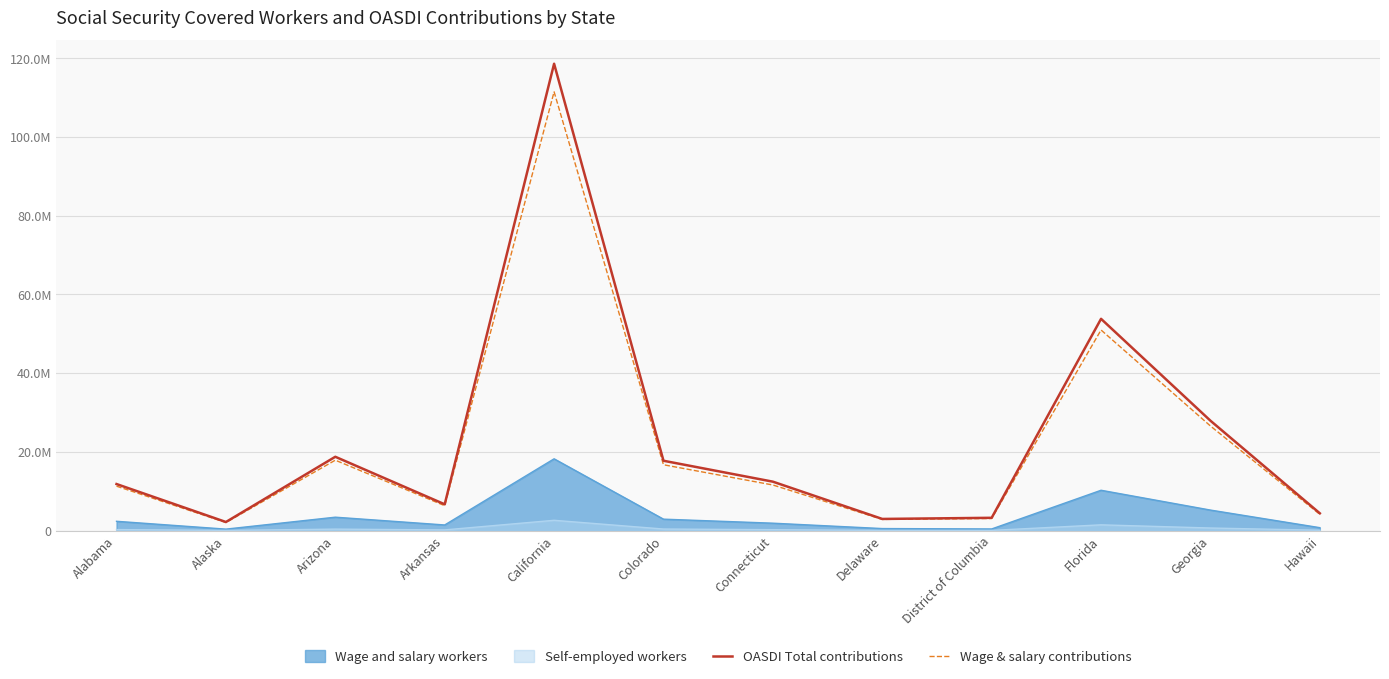

Is the value of OASDI Total contributions at California greater than the value of Wage & salary contributions at California?

Yes